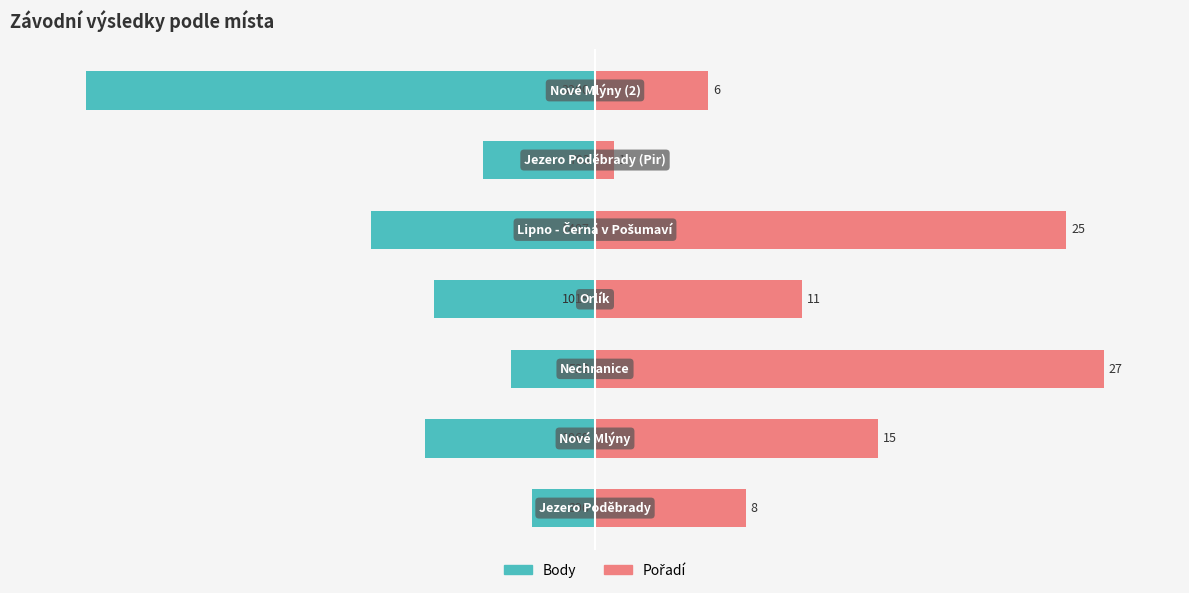

Rank the series by their average value, from lowest to highest.

Body, Pořadí